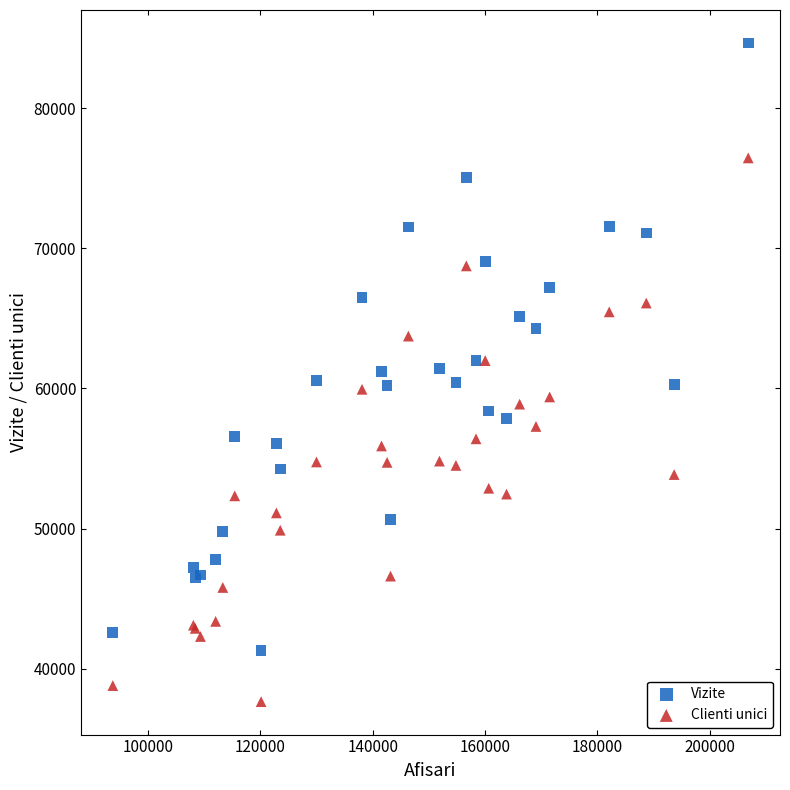

Which series contains the highest Y value?

Vizite